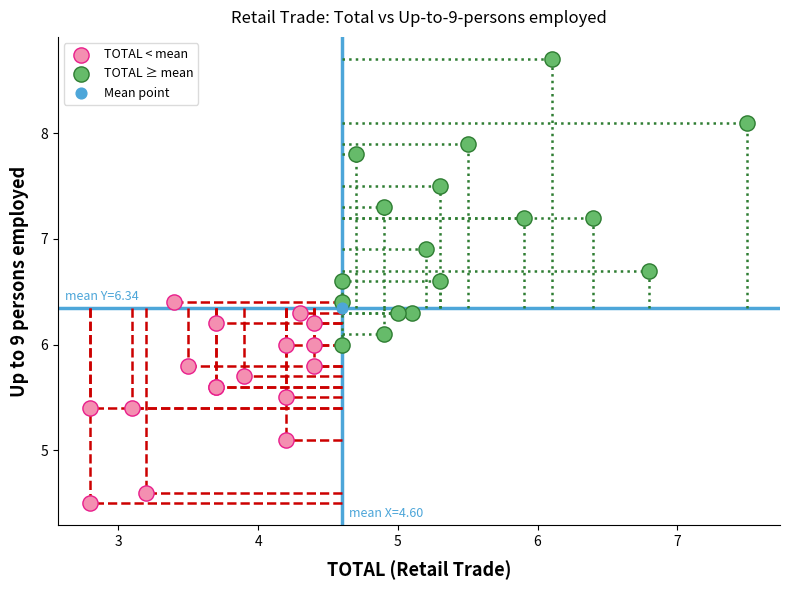

Which series contains the lowest Y value?

TOTAL < mean